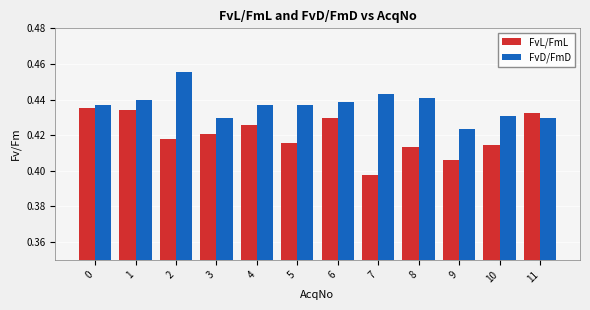

Is the value of FvD/FmD at 5 greater than the value of FvL/FmL at 3?

Yes